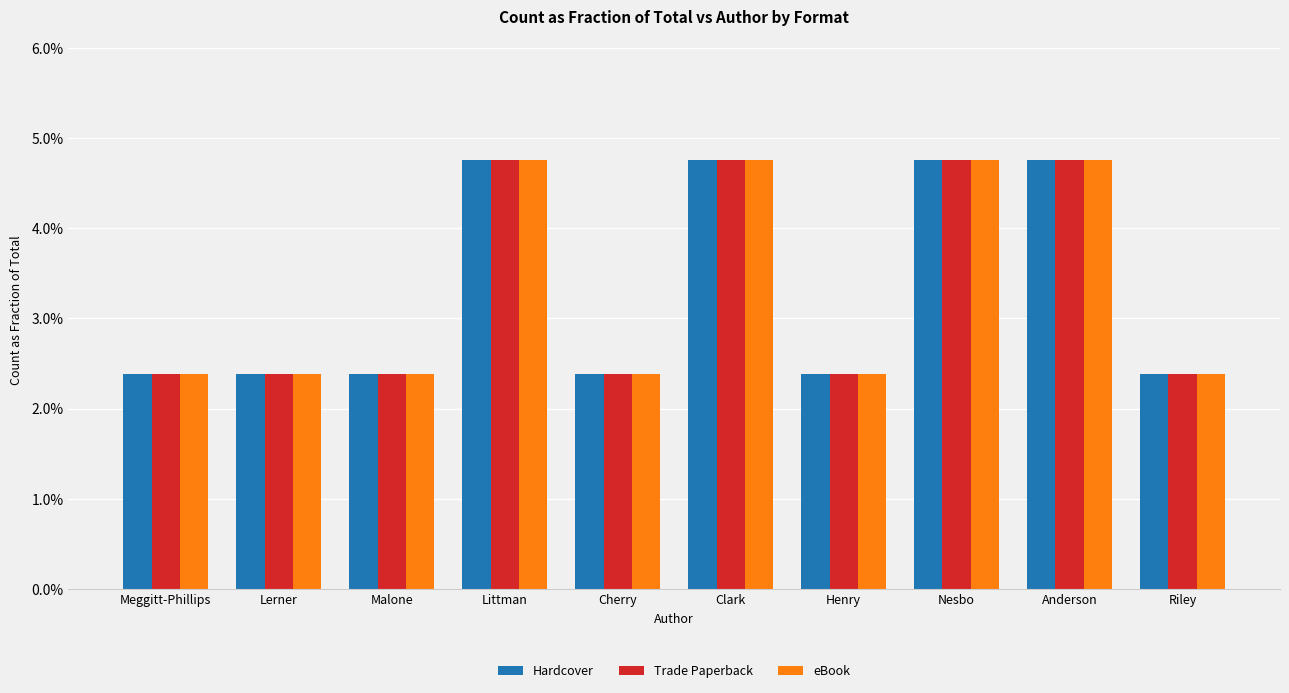

True or false: Trade Paperback has a value of 0.1 at Nesbo.

False